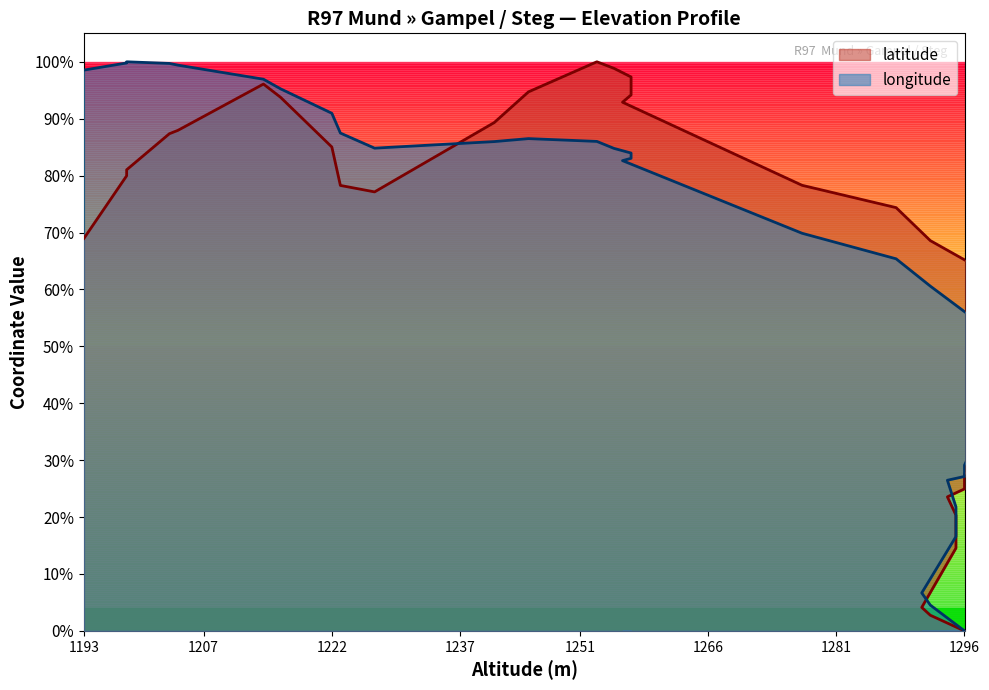

True or false: latitude and longitude intersect in this chart.

True